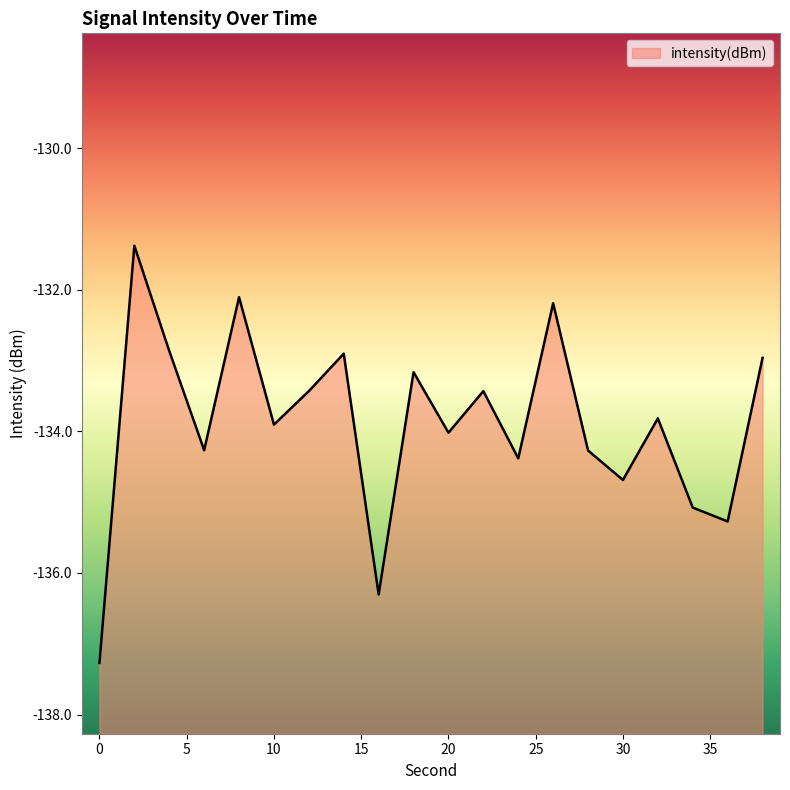

What is the change in value from 8 to 30?

-2.6